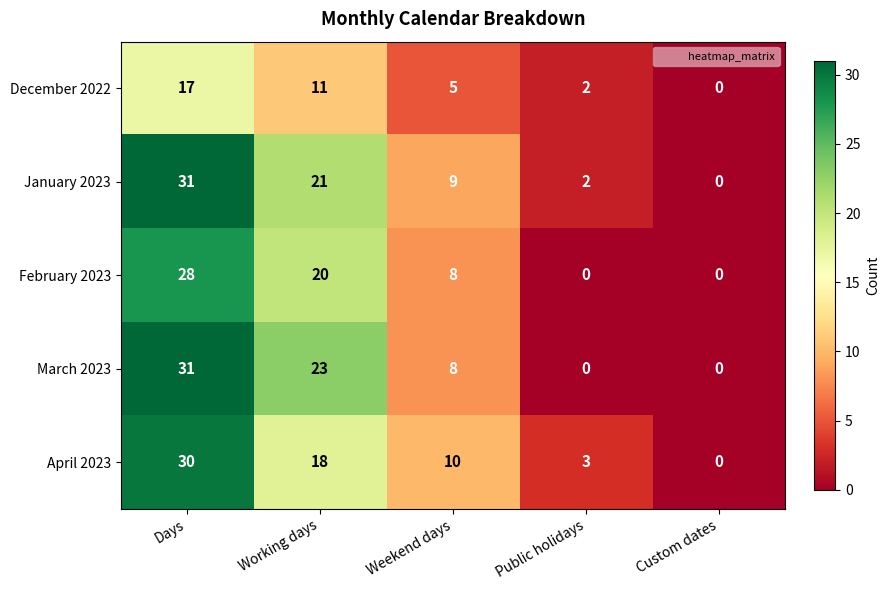

What is the greatest value displayed?

31